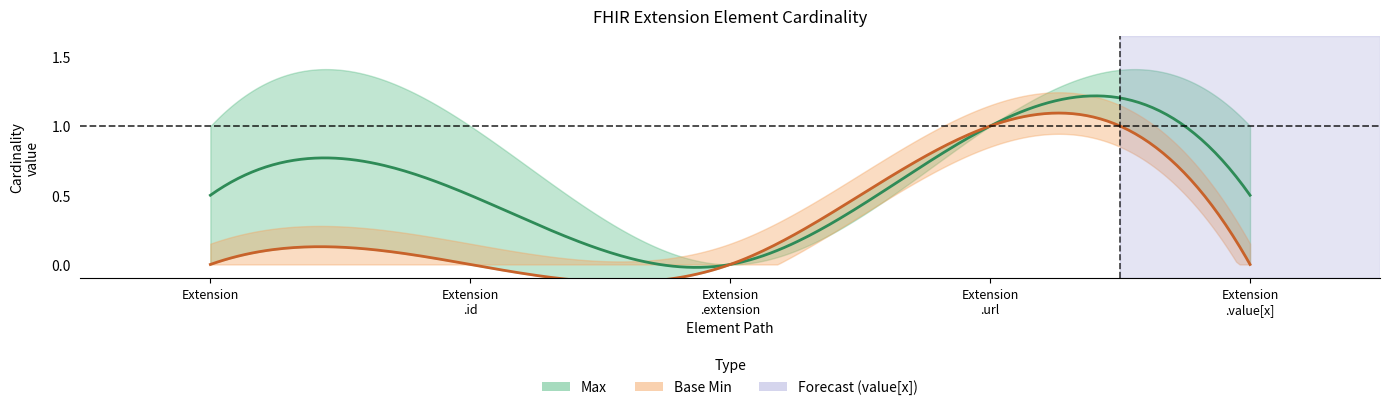

Rank the series at Extension.value[x] from highest to lowest value.

Max, Base Min